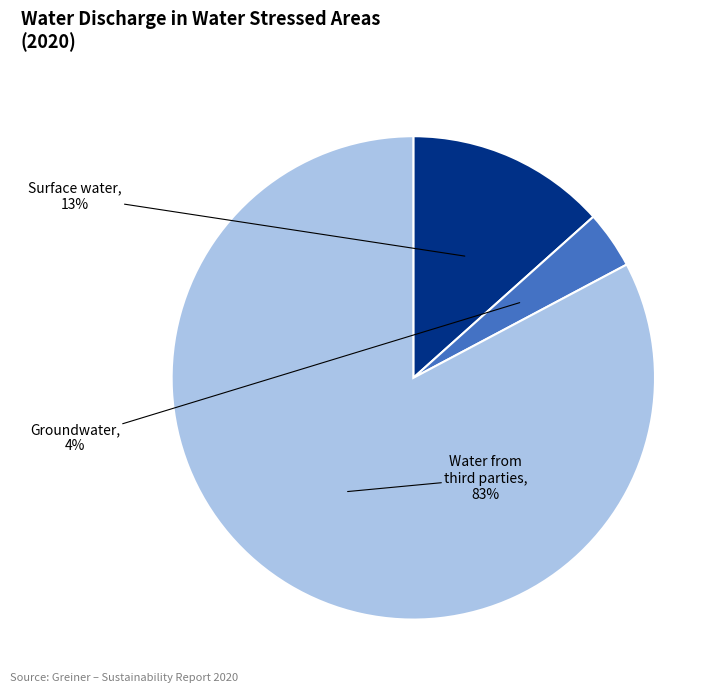

To the nearest percent, what is the difference between the largest and smallest slice percentages?

79%